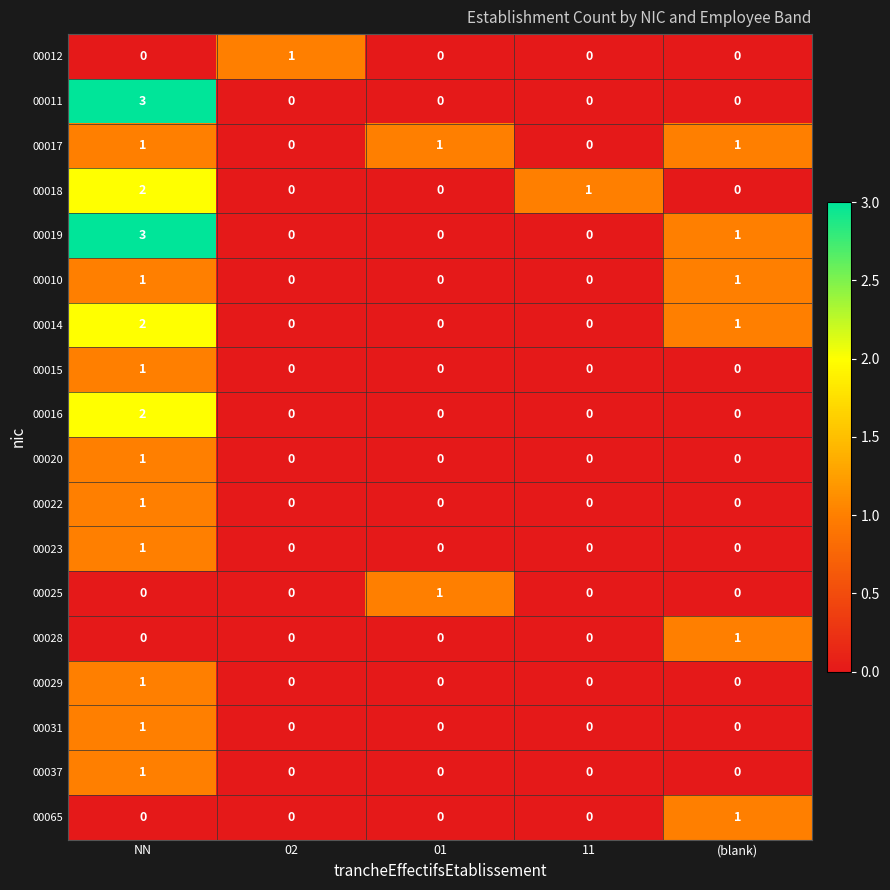

At which label does 00015 reach its peak?

NN